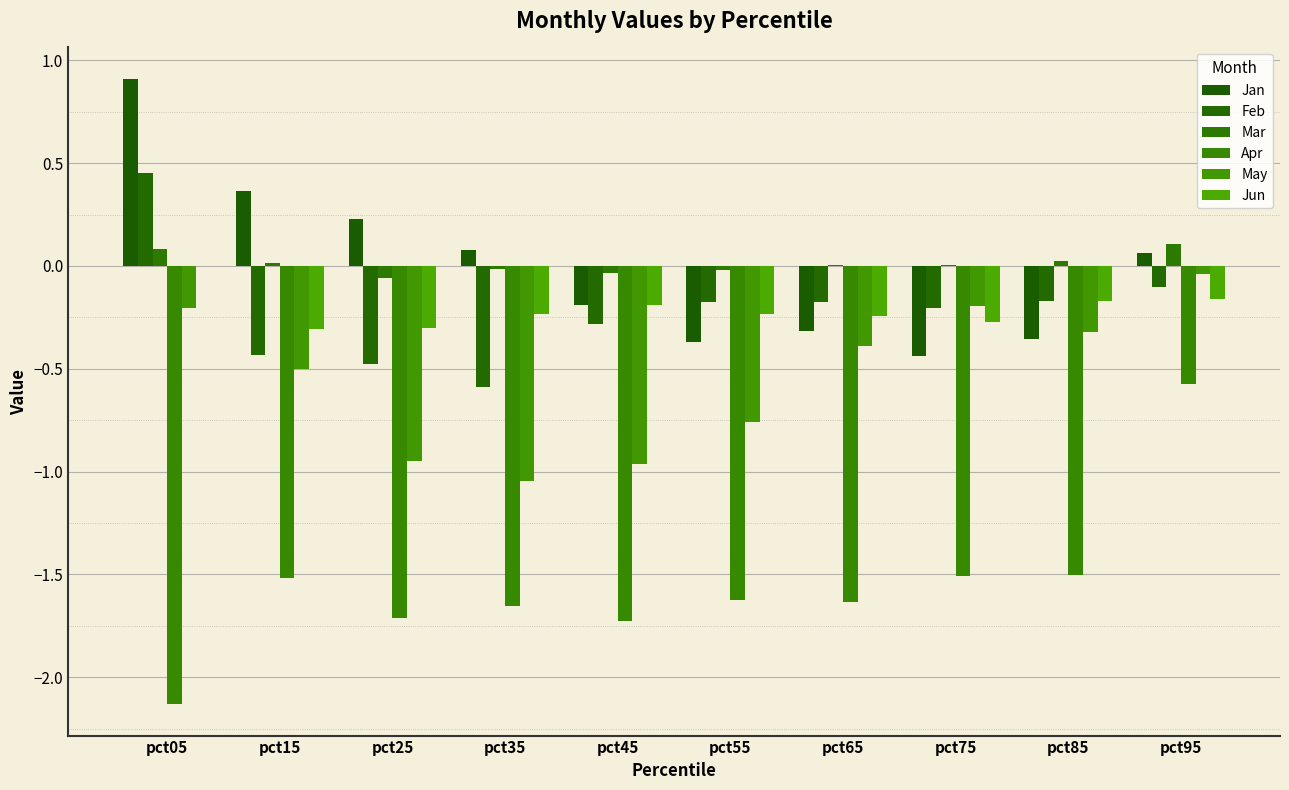

What are all the series names shown in the legend?

Jan, Feb, Mar, Apr, May, Jun